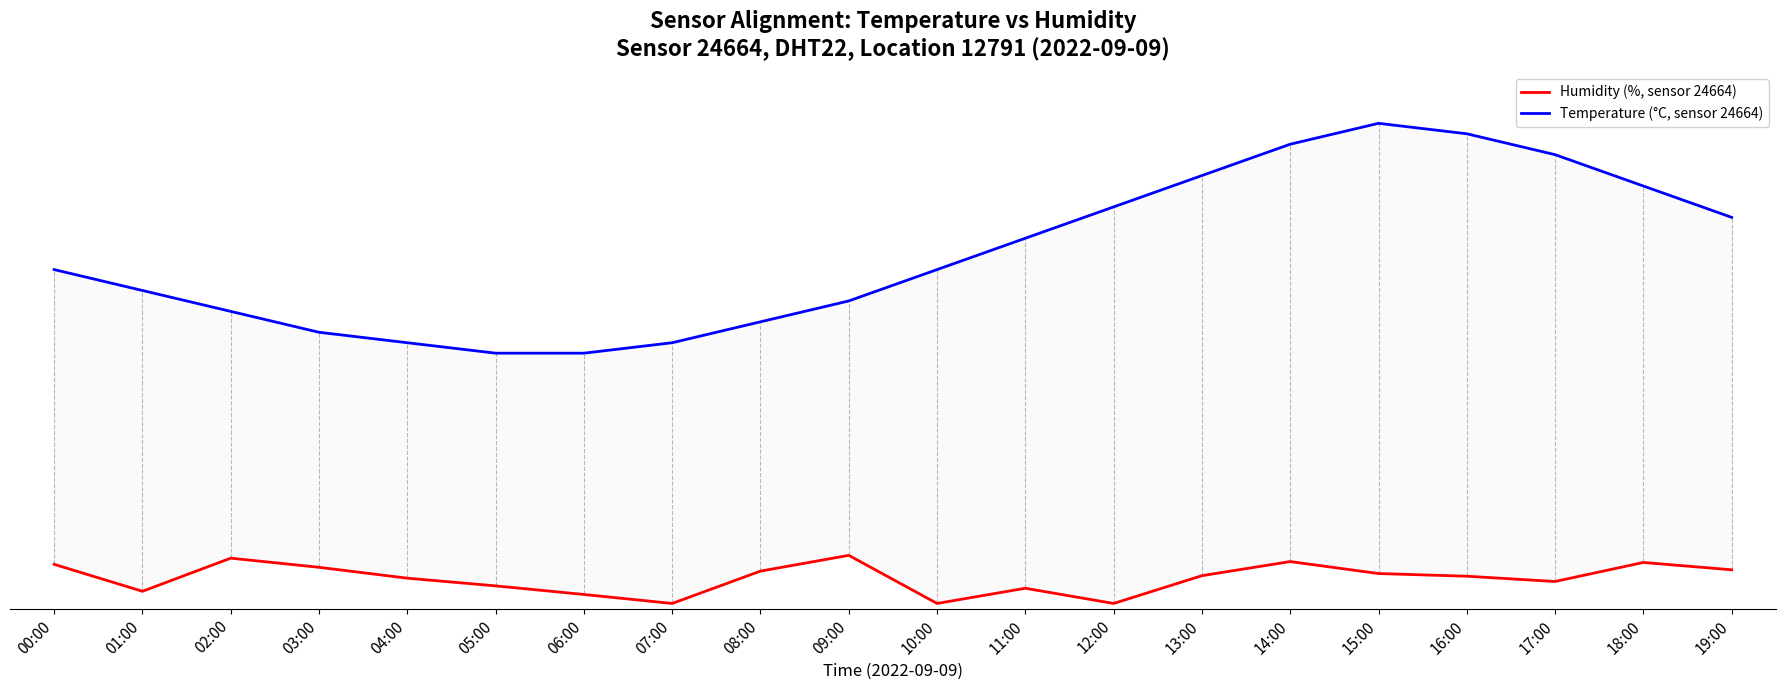

Which series changed the most between 02:00 and 10:00?

Humidity (%, sensor 24664)